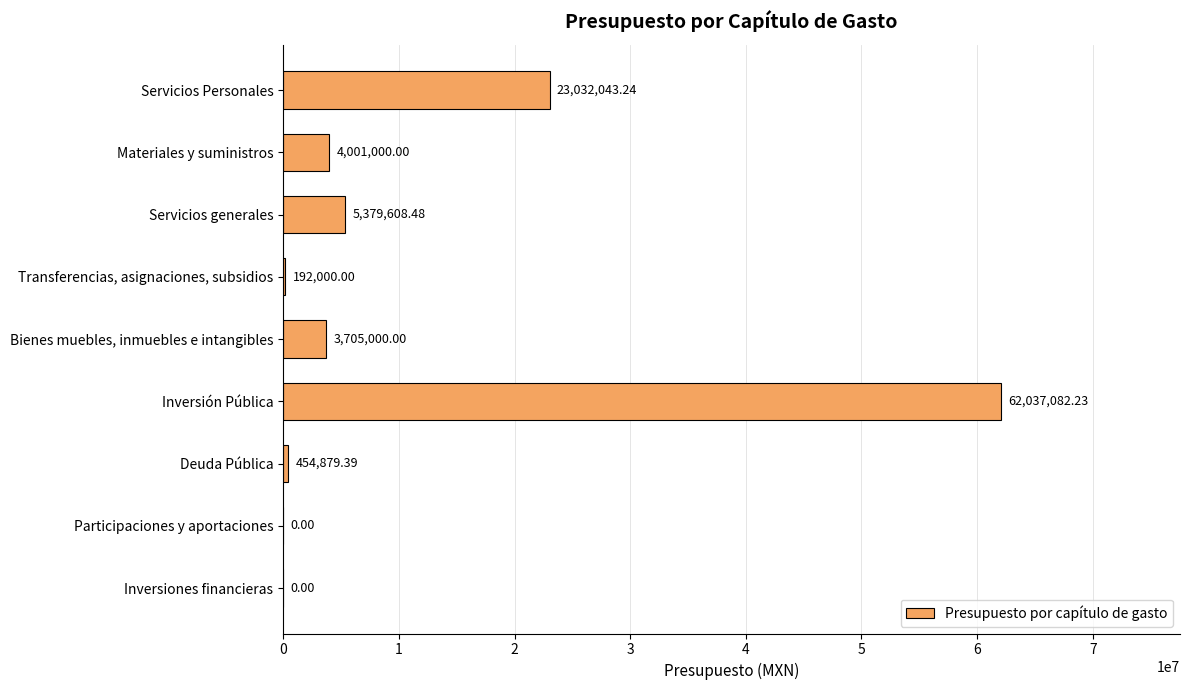

What is the change in value from Materiales y suministros to Bienes muebles, inmuebles e intangibles?

-296000.0